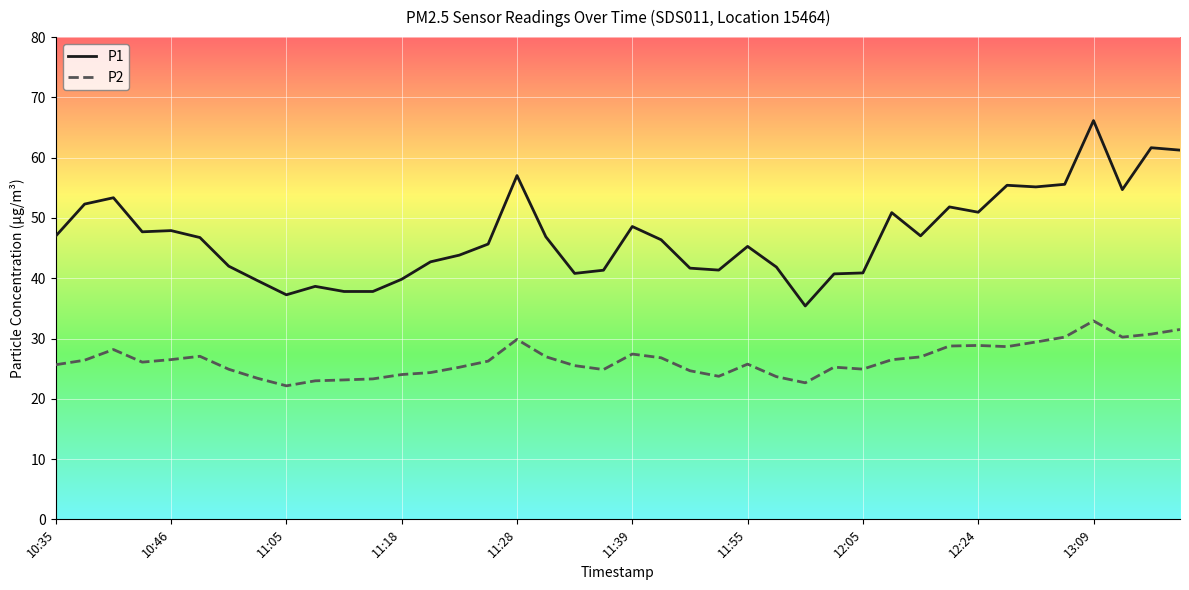

What is the lowest value of the P1 series?

35.4